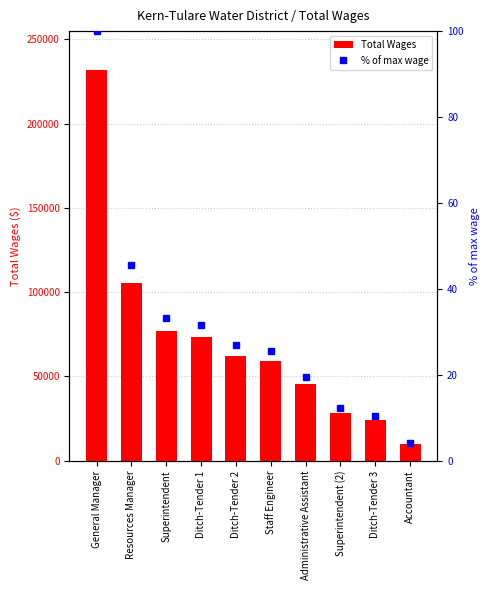

Rank the series by their maximum value, from highest to lowest.

Total Wages, % of max wage